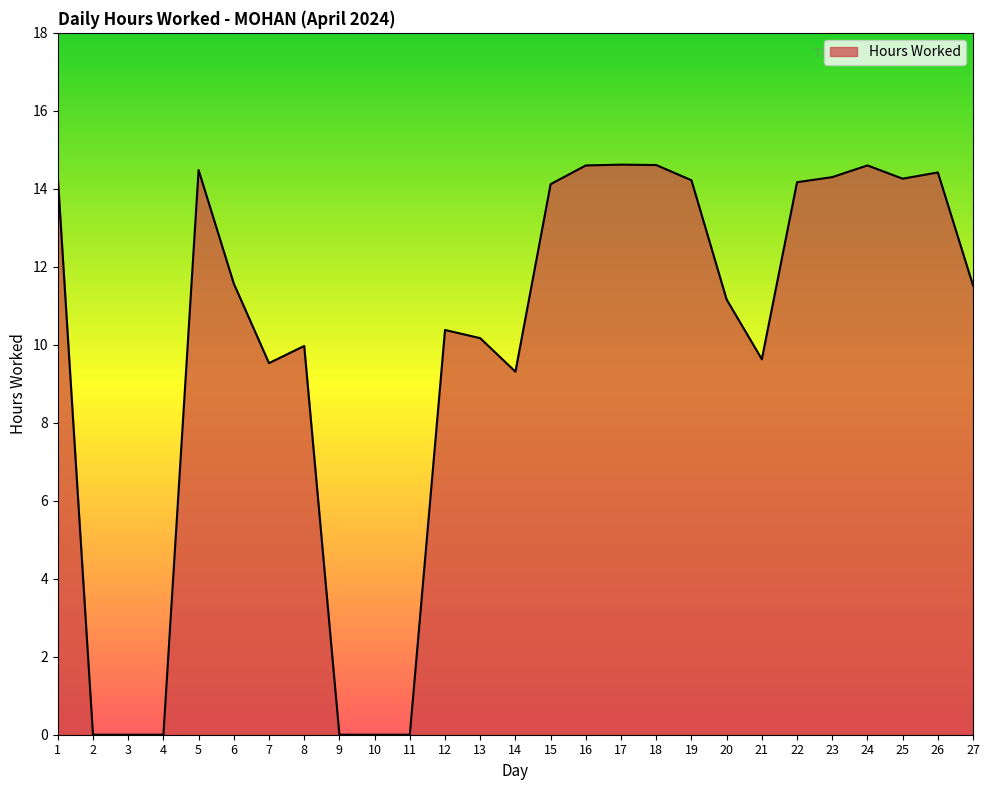

Which has a higher value, 13 or 5?

5